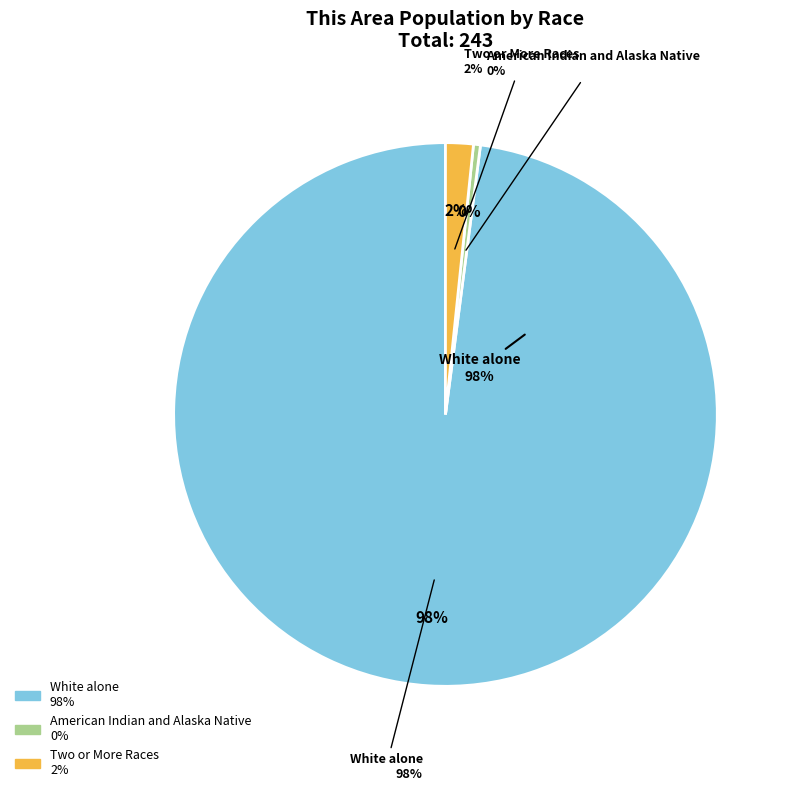

To the nearest percent, what is the difference between the American Indian and Alaska Native and Two or More Races slice percentages?

1%